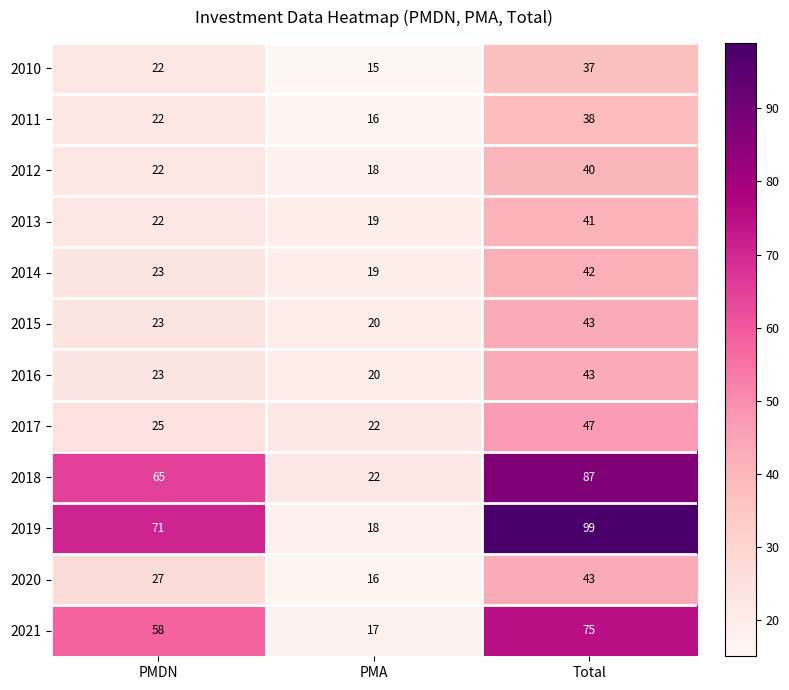

What is the difference between the second highest and minimum values in the 2015 series?

3